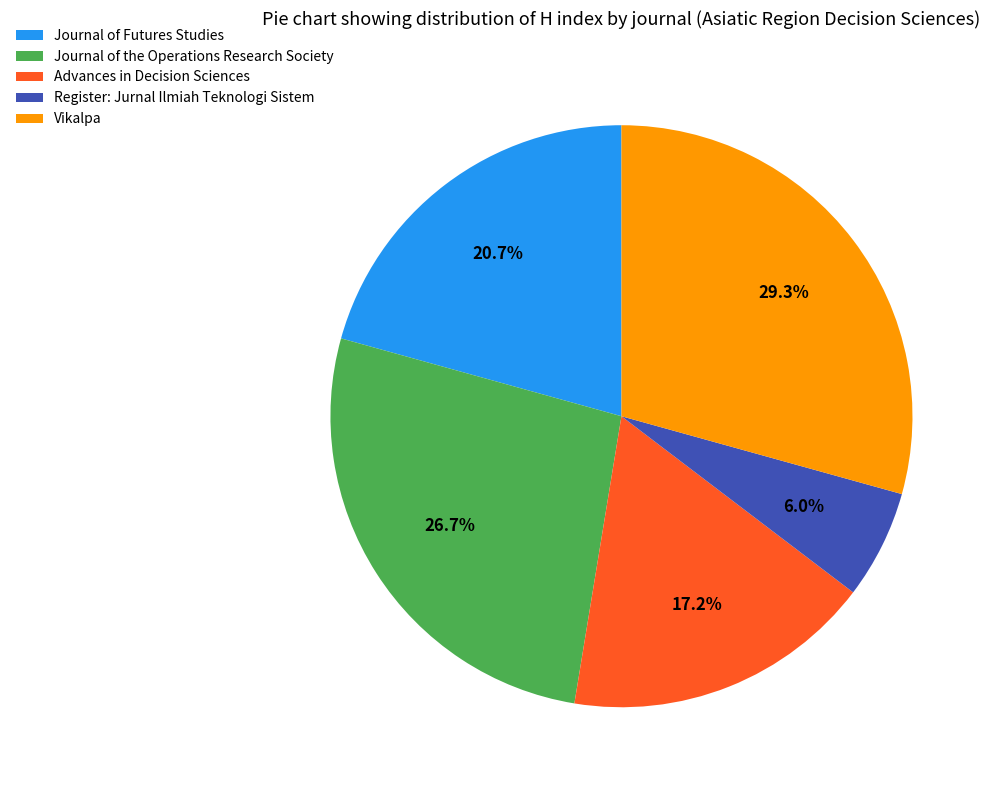

Is the sum of Register: Jurnal Ilmiah Teknologi Sistem and Journal of the Operations Research Society greater than half?

No